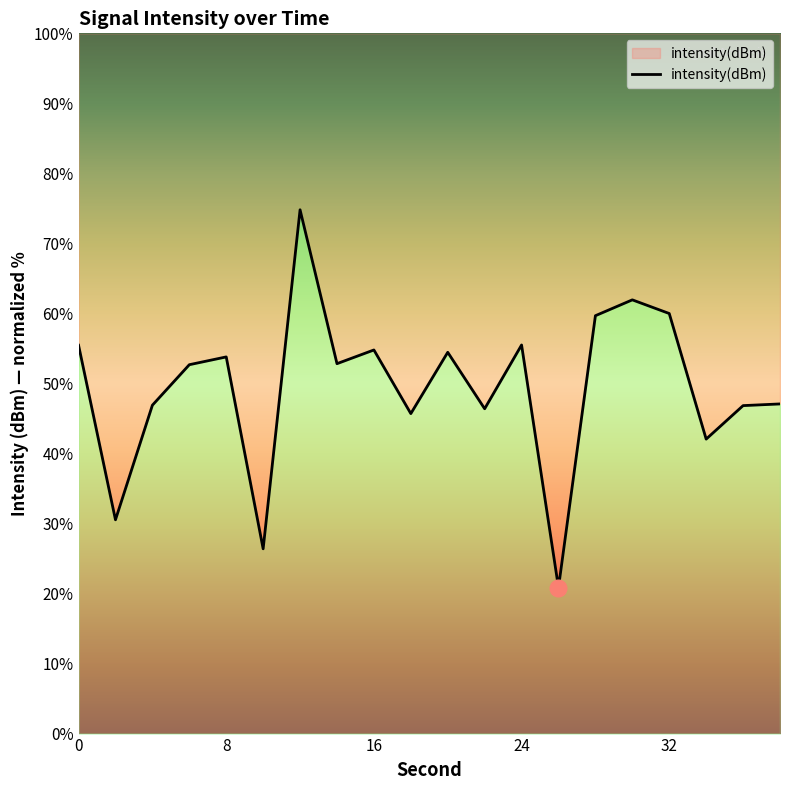

Does the chart display data point markers on the line(s)?

No